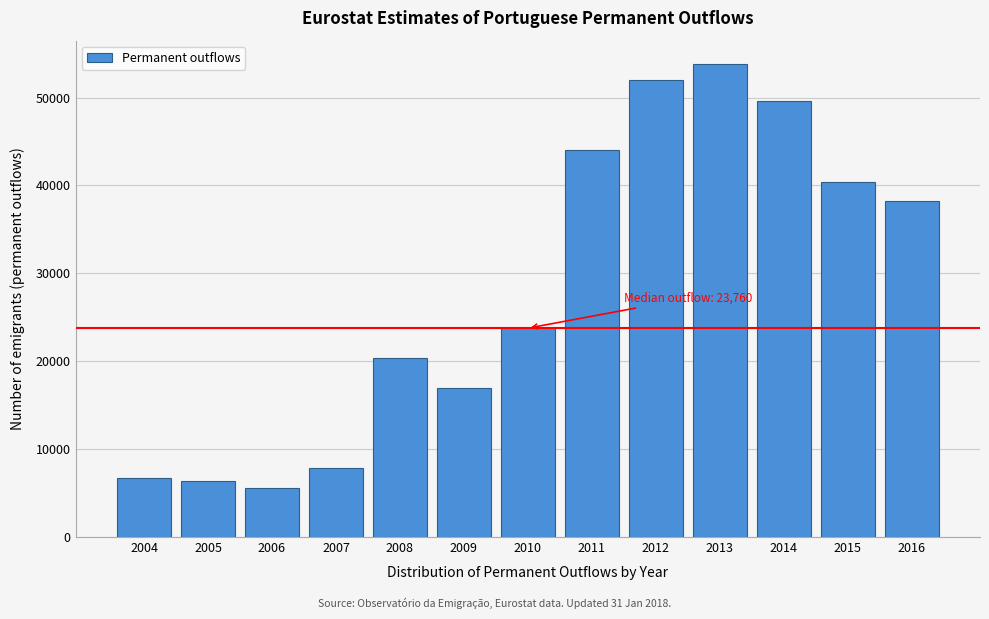

Reading left to right, extract all data points from this chart.

6757	6360	5600	7890	20357	16899	23760	43998	51958	53786	49572	40377	38273